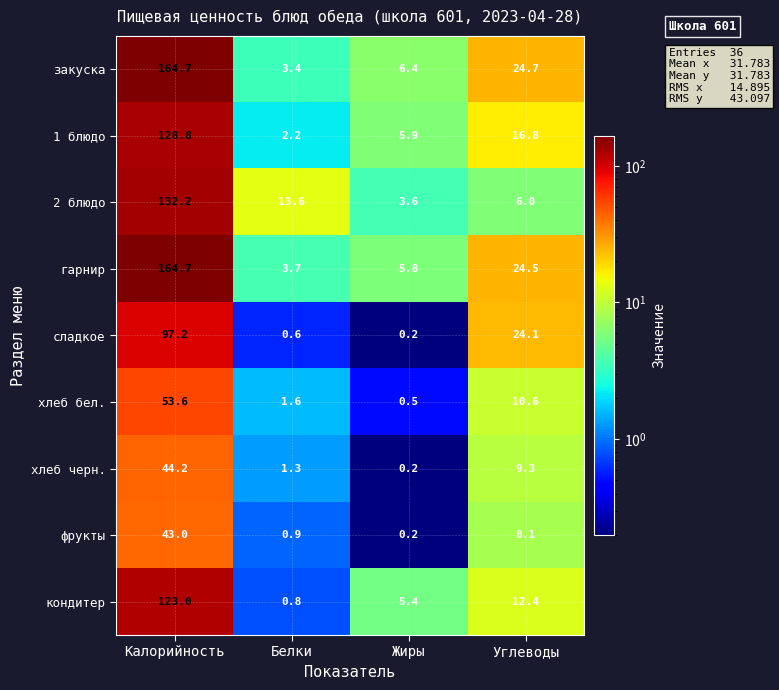

What is the difference between the maximum and minimum values in the 2 блюдо series?

128.6